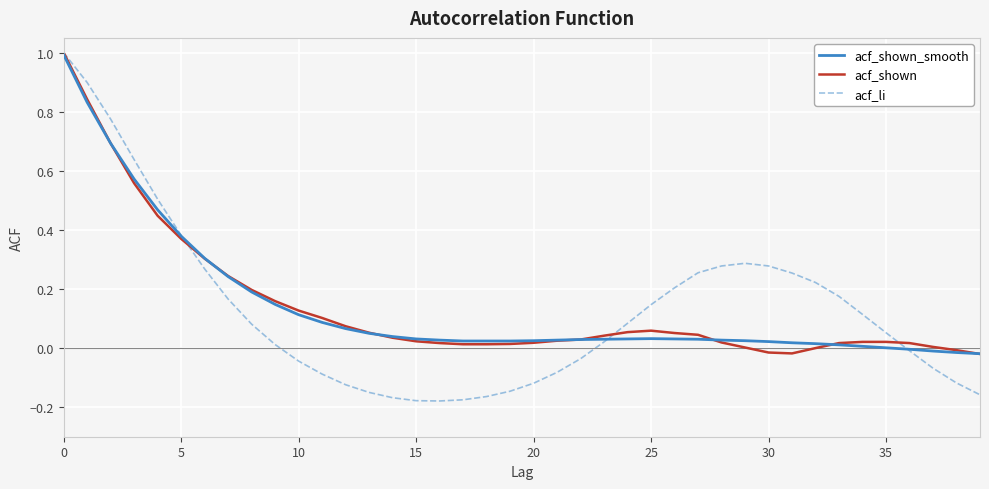

What is the maximum value for acf_li?

1.0